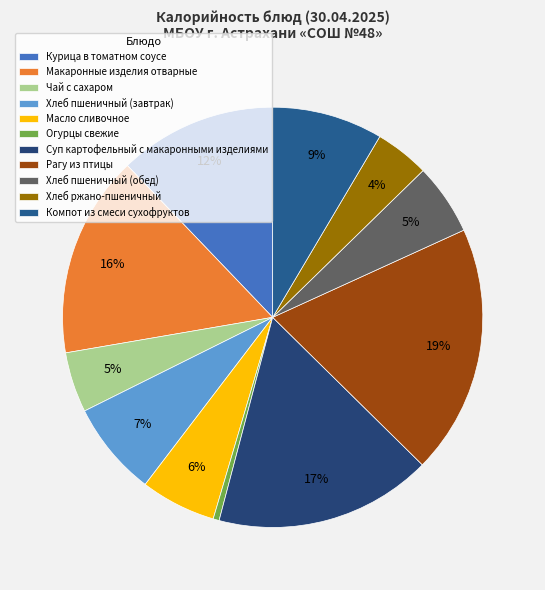

Which has a higher value, Хлеб ржано-пшеничный or Рагу из птицы?

Рагу из птицы